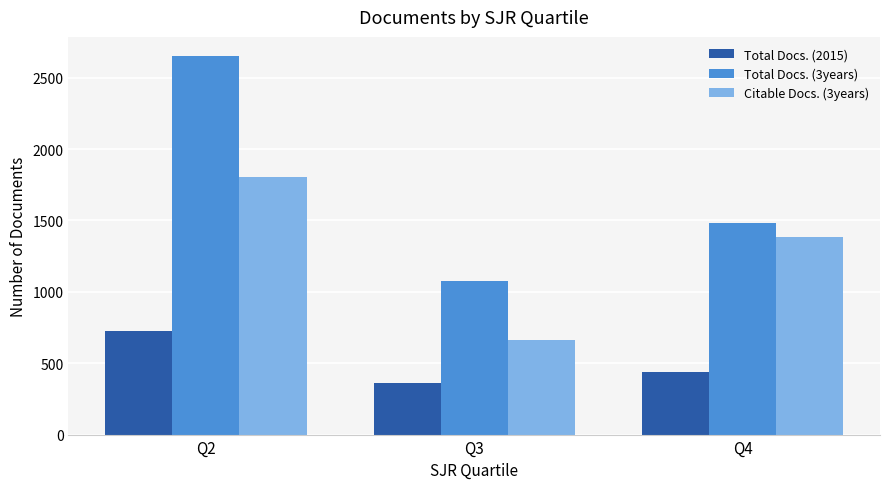

At Q3, list the series in order from largest to smallest.

Total Docs. (3years), Citable Docs. (3years), Total Docs. (2015)